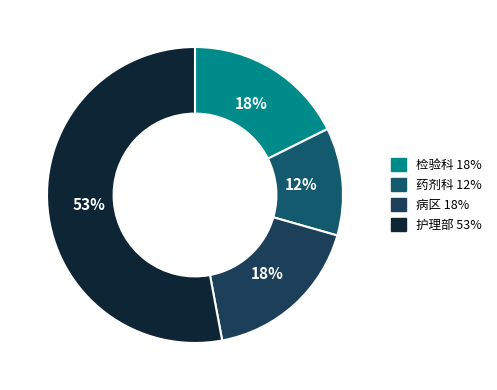

To the nearest percent, what is the average slice percentage?

25%